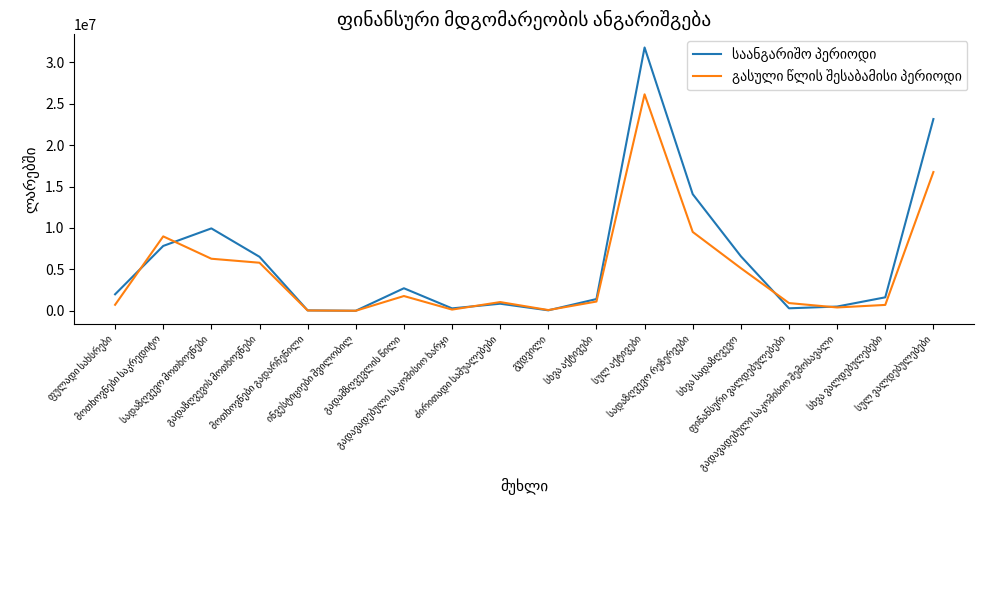

What is the greatest value displayed?

31777584.3